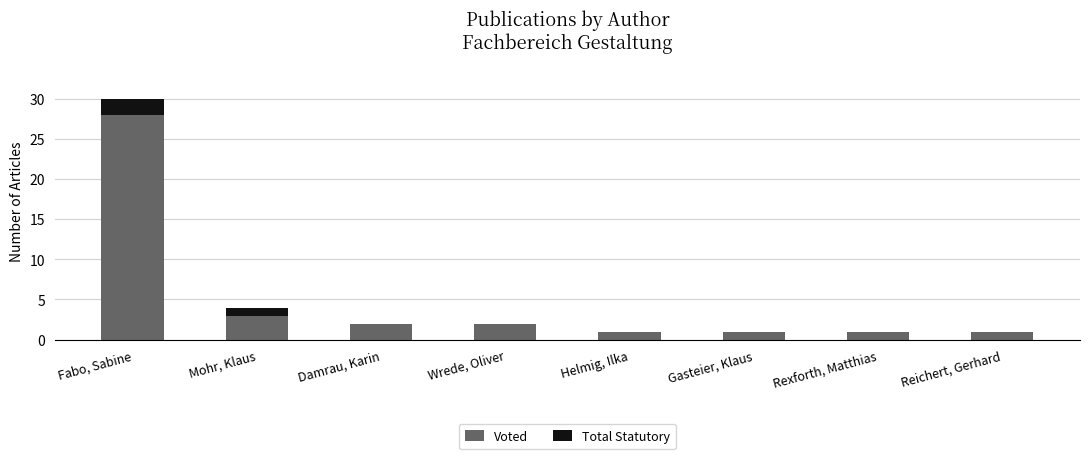

Does the chart contain stacked bars?

Yes